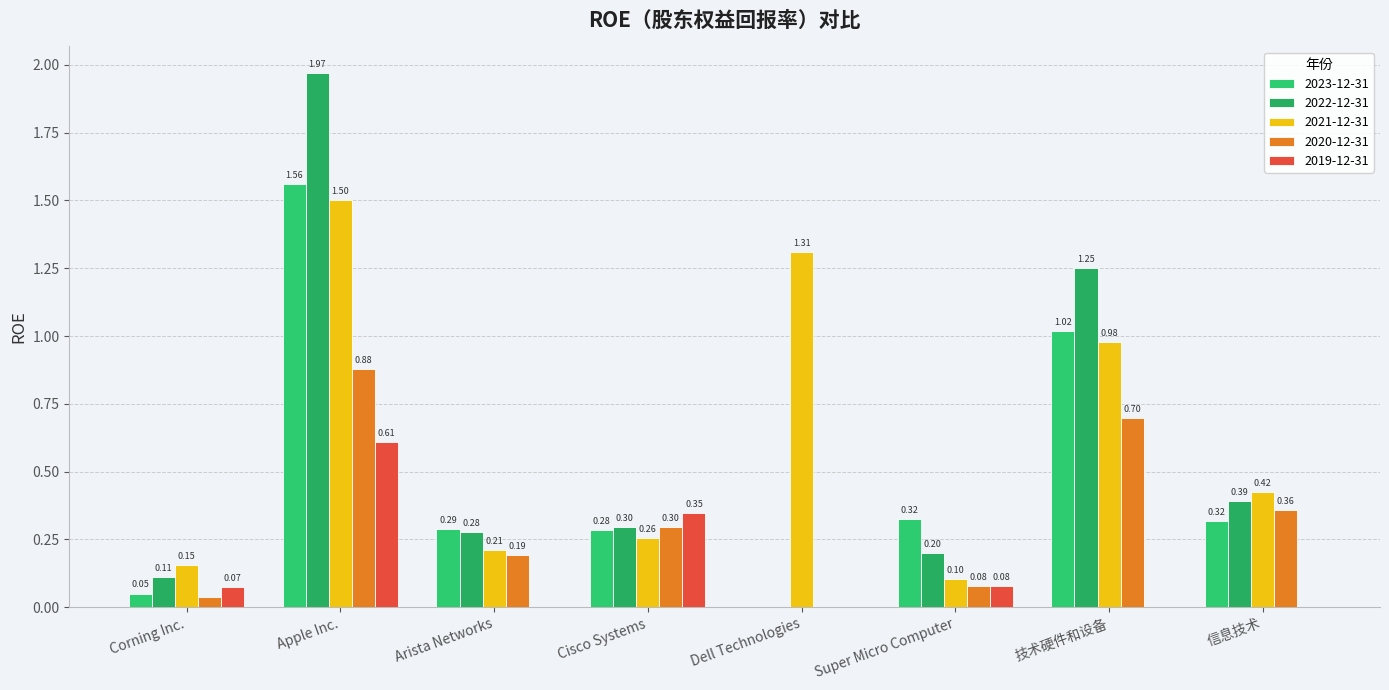

Rank the series by their maximum value, from highest to lowest.

2022-12-31, 2023-12-31, 2021-12-31, 2020-12-31, 2019-12-31